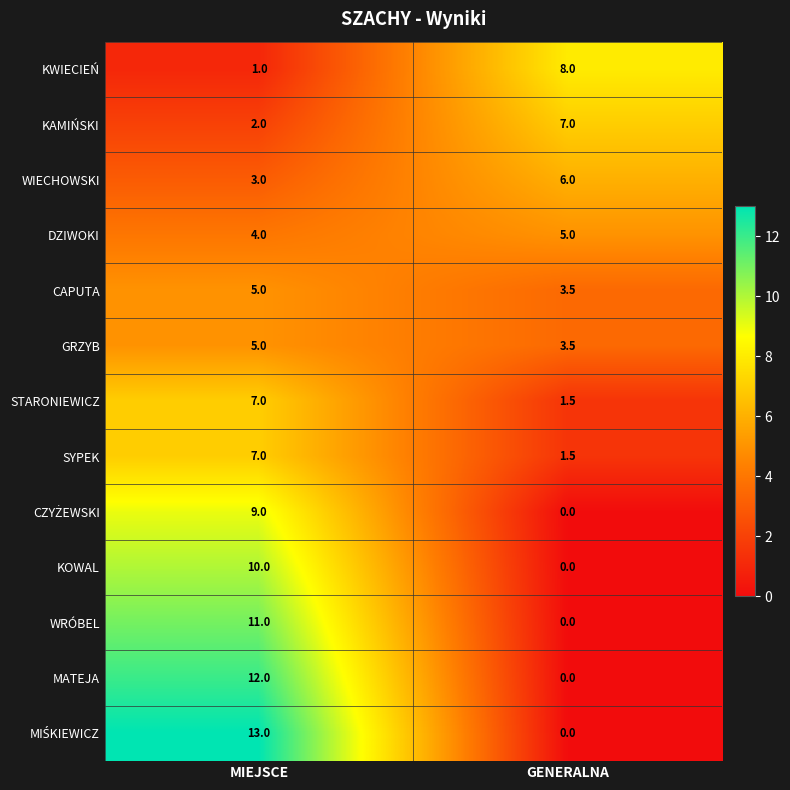

What is the spread (max minus min) of values at MIEJSCE?

12.0